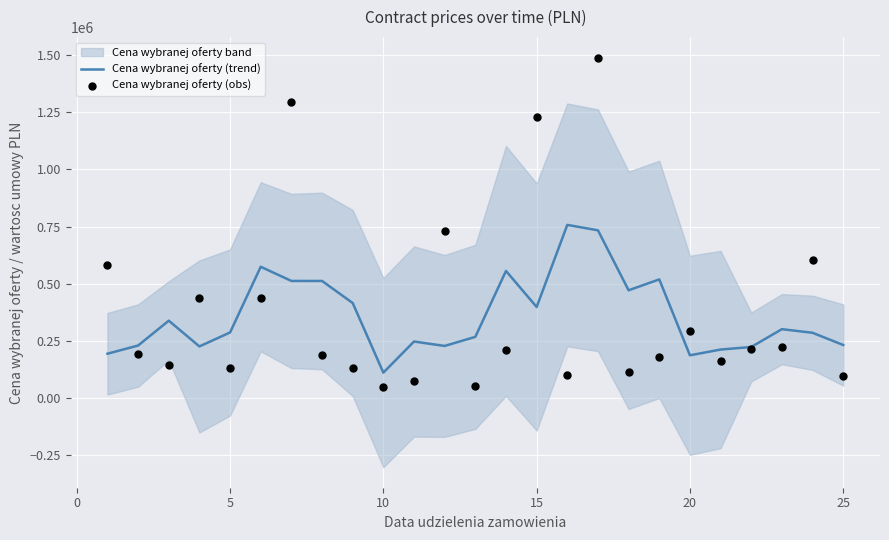

What is the minimum value for Cena wybranej oferty (trend)?

109798.4